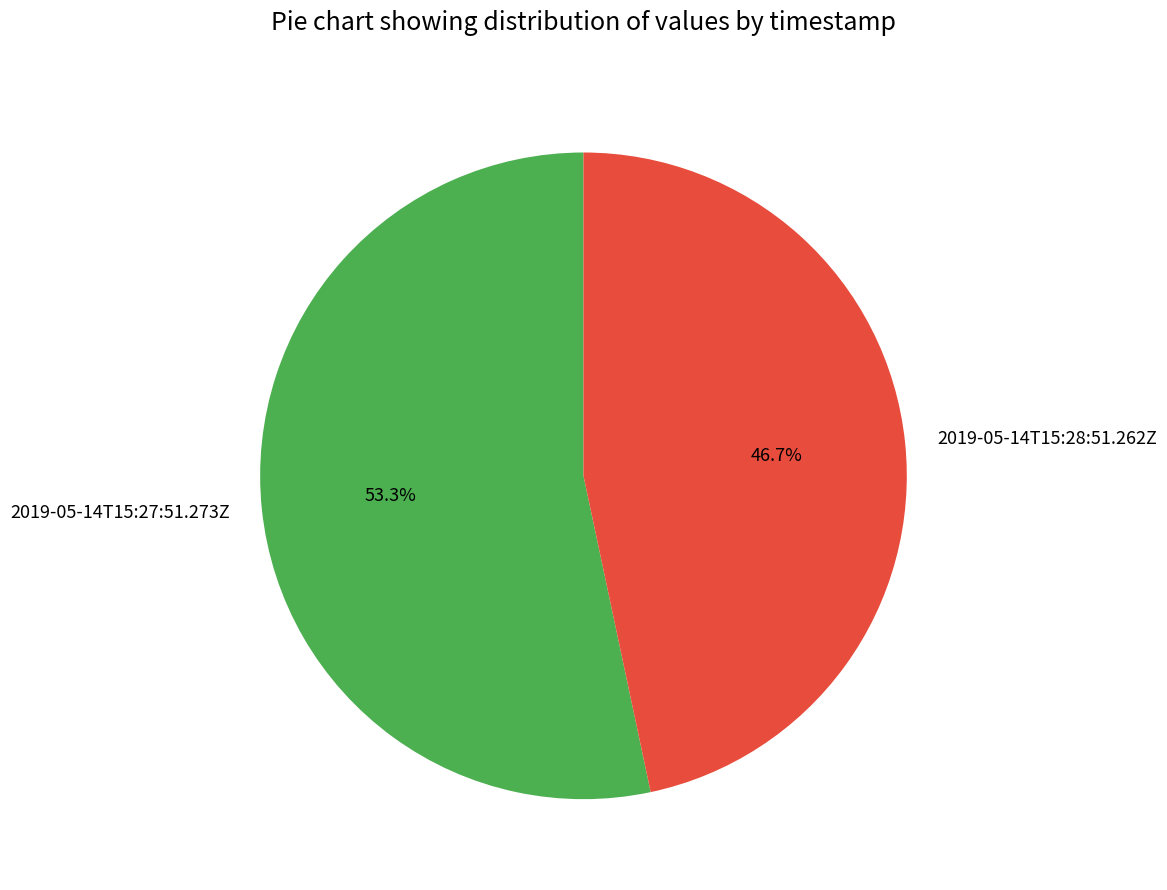

To the nearest percent, what percentage of the pie is 2019-05-14T15:28:51.262Z?

47%